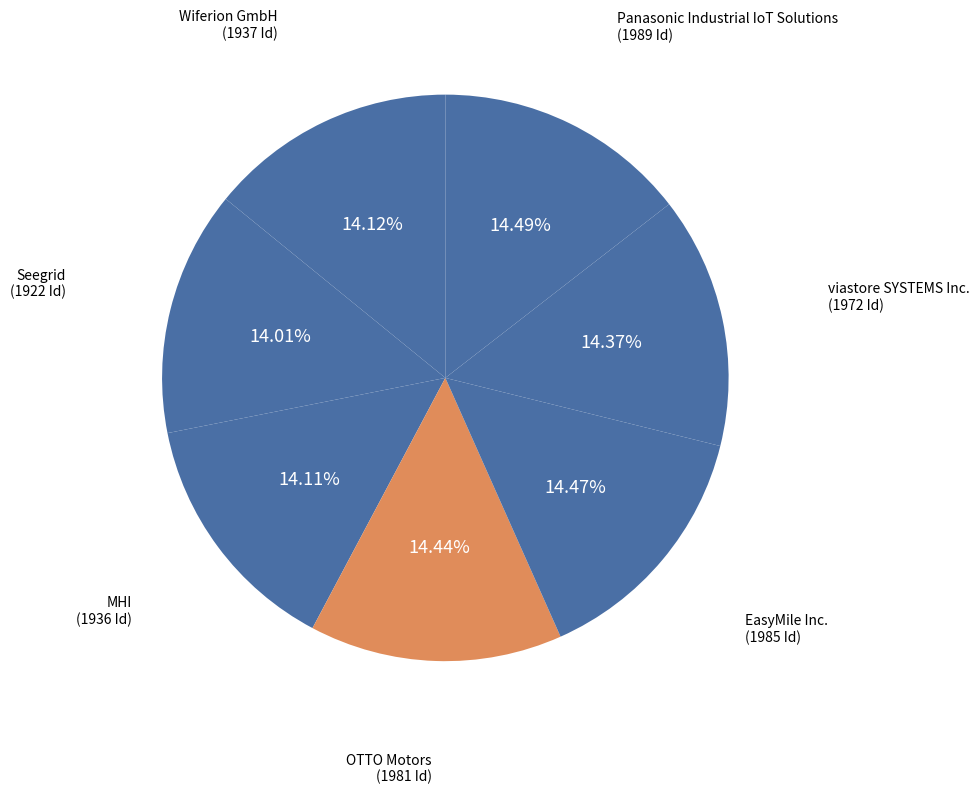

Which slice is the smallest?

Seegrid